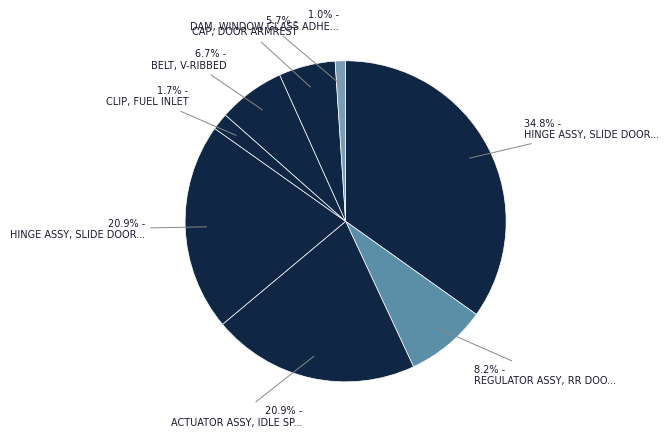

Is there any slice that represents more than half of the pie?

No